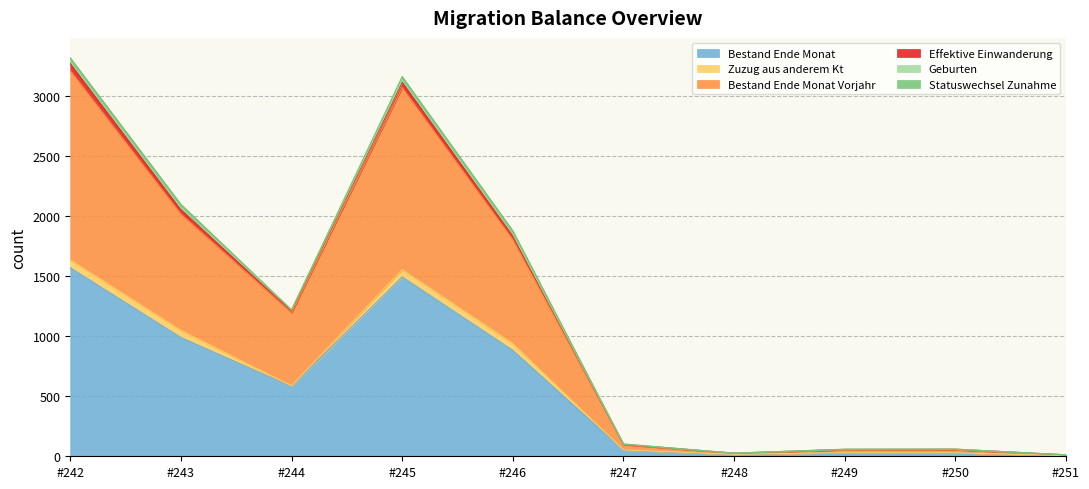

What is the value of the Effektive Einwanderung point at the 7th from the left?

16